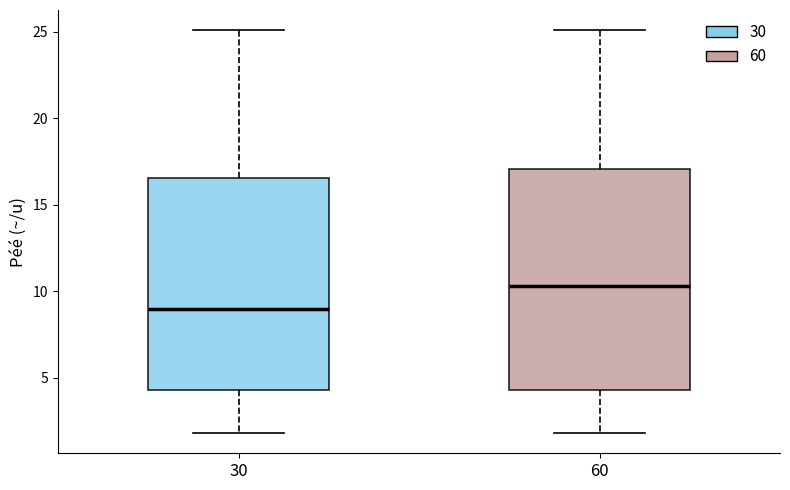

Which box has the lowest median line?

30